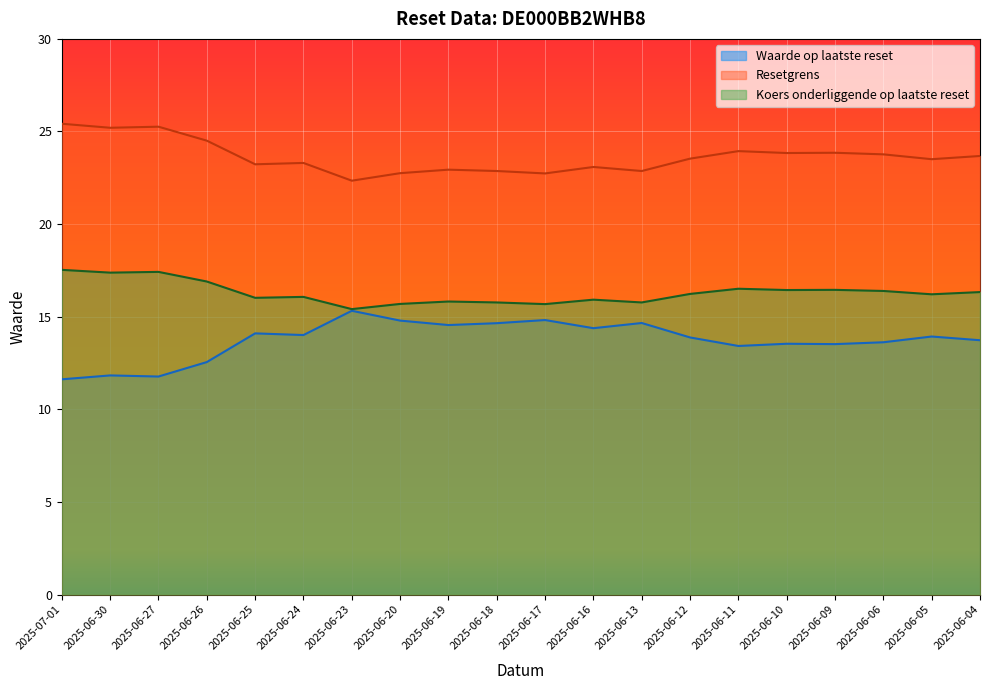

What is the difference between the second highest and minimum values in the Resetgrens series?

2.9